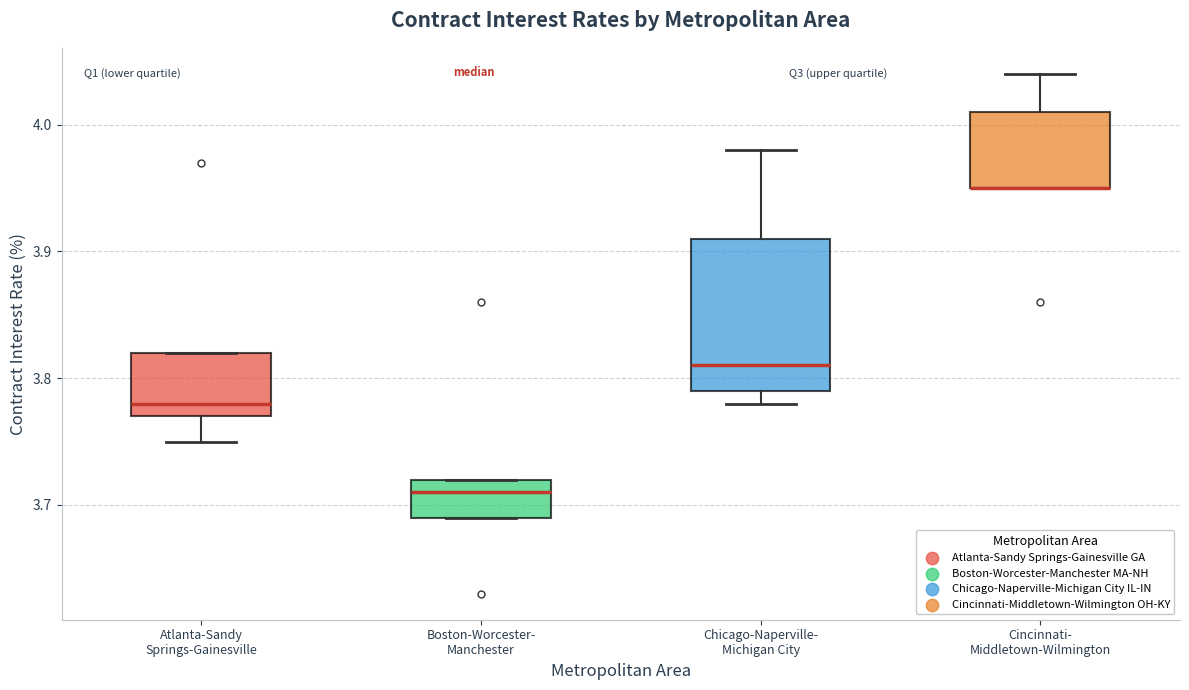

Reading left to right, transcribe this box plot: for each box, give where its median line is, the range the box spans, and where its two whiskers end, as read against the y-axis. The values are not printed on the chart, so give them approximately, as read against the axis.

Atlanta-Sandy Springs-Gainesville: median 3.78, box 3.77 to 3.82, whiskers 3.75 to 3.82
Boston-Worcester- Manchester: median 3.71, box 3.69 to 3.72, whiskers 3.69 to 3.72
Chicago-Naperville- Michigan City: median 3.81, box 3.79 to 3.91, whiskers 3.78 to 3.98
Cincinnati- Middletown-Wilmington: median 3.95 (drawn on the box's lower edge), box 3.95 to 4.01, whiskers 3.95 to 4.04